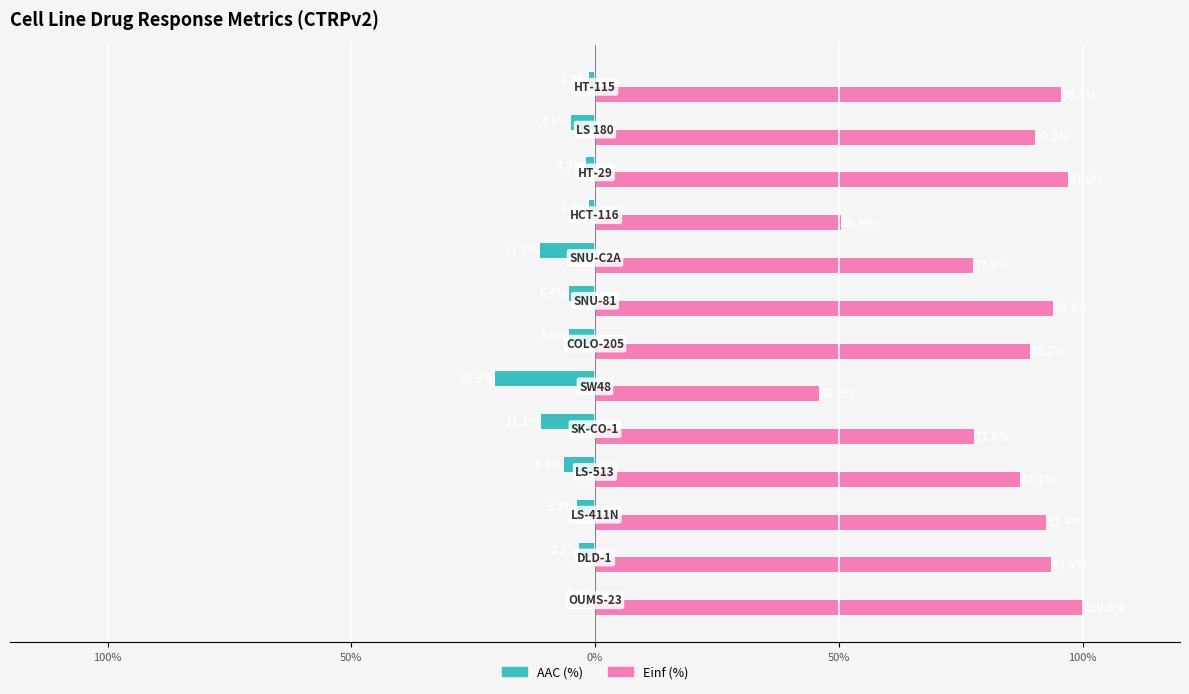

What is the sum of all Einf (%) values?

1090.5